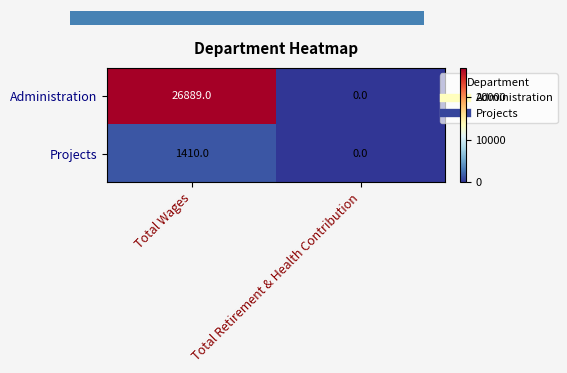

Which series has the largest range (max minus min)?

Administration